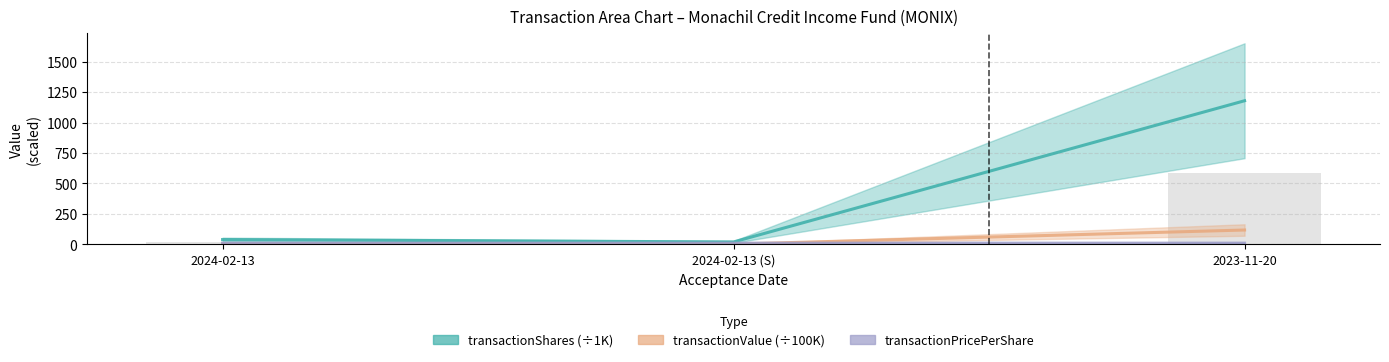

Which label corresponds to the largest value in the chart?

2023-11-20